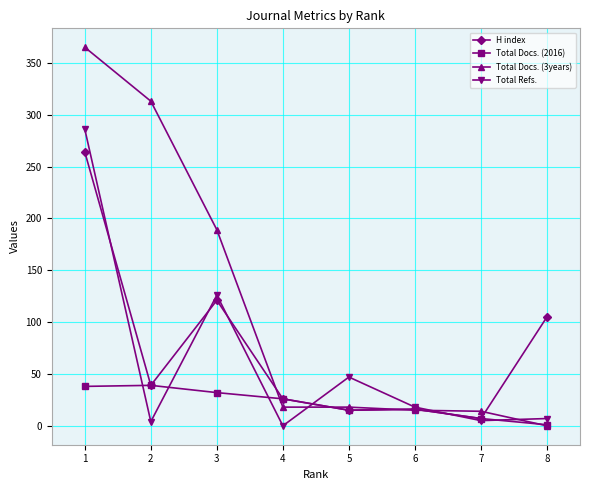

Where is the first local maximum for Total Refs.?

3